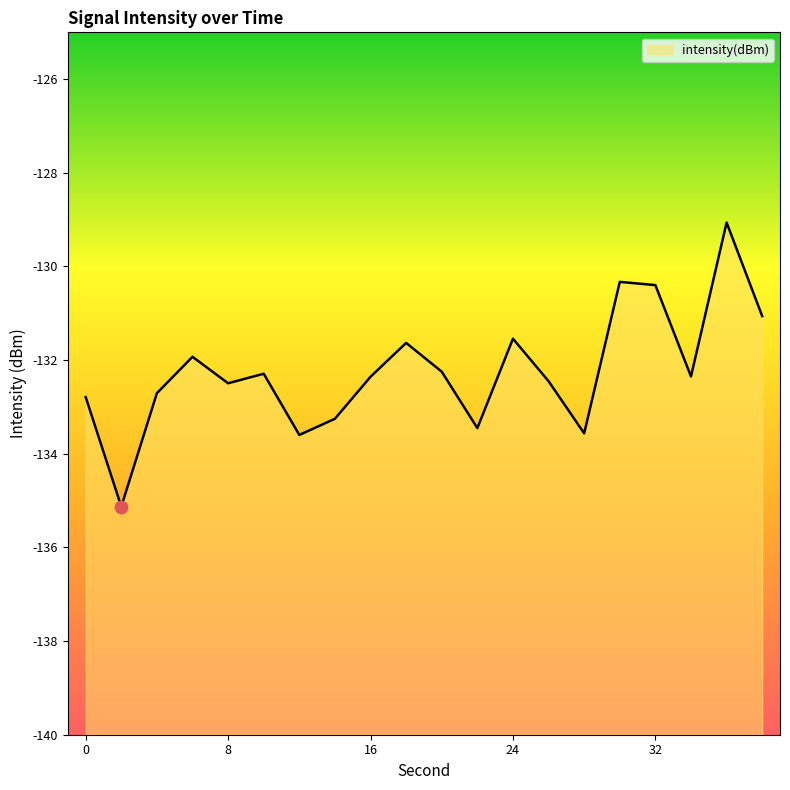

Which has a higher value, 2 or 18?

18